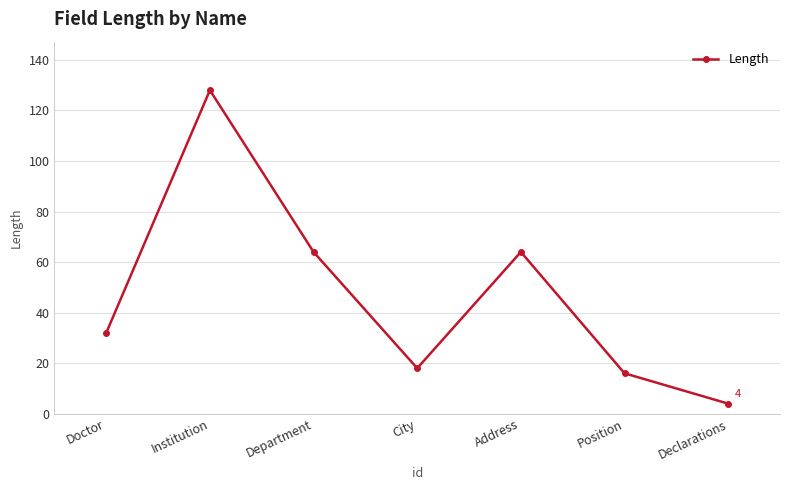

What position from the left is Position?

6